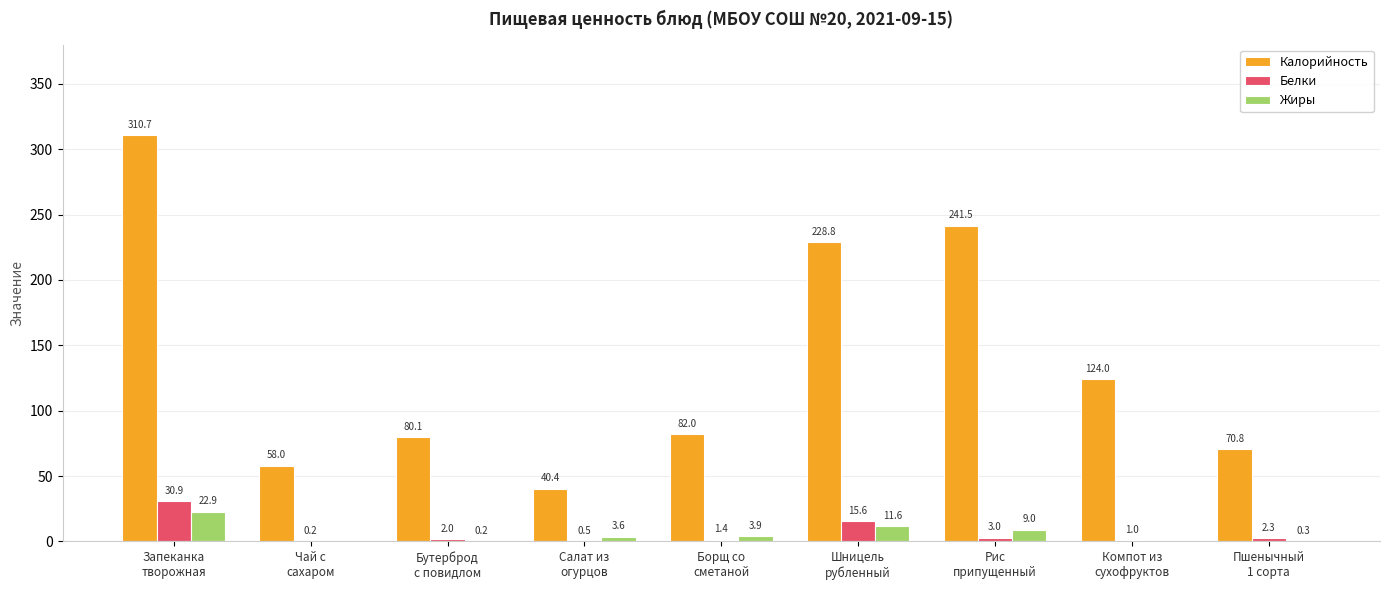

What is the greatest value displayed?

310.7